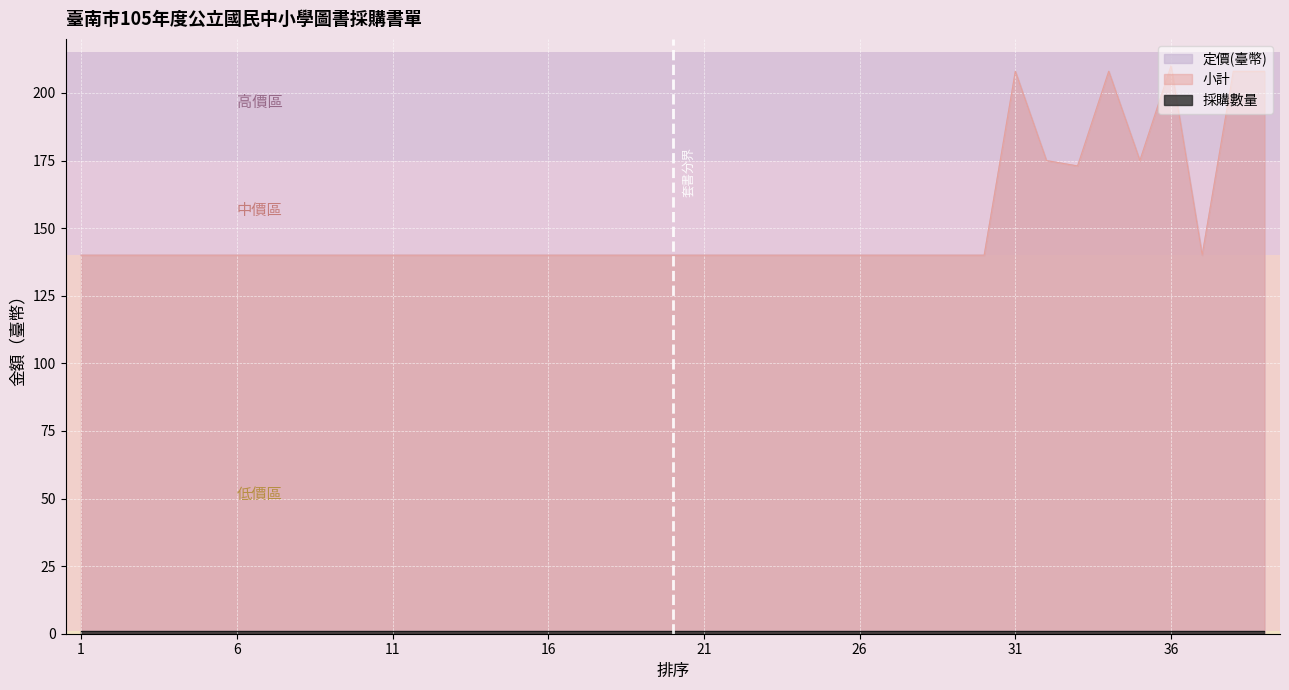

Which series has the largest range (max minus min)?

定價(臺幣)